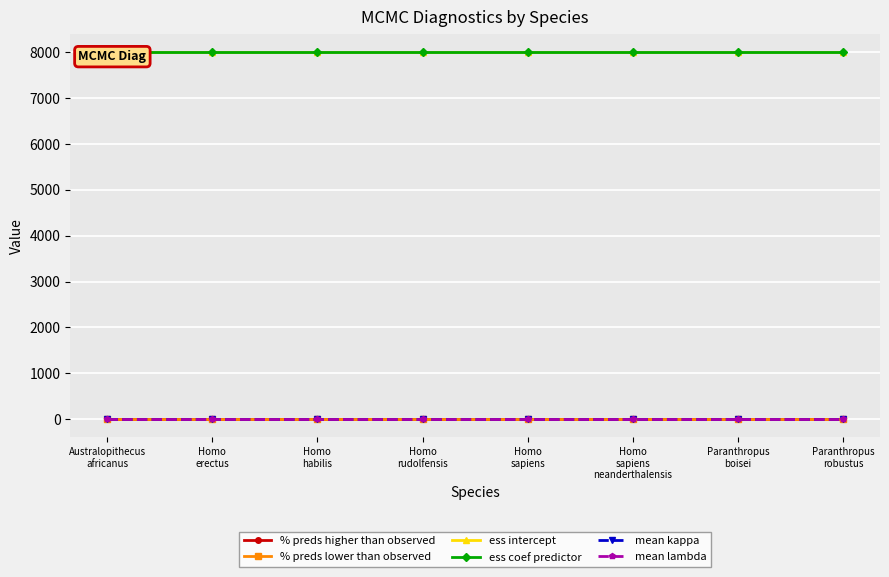

Which has a higher value, Paranthropus
boisei or Homo
sapiens?

Paranthropus
boisei